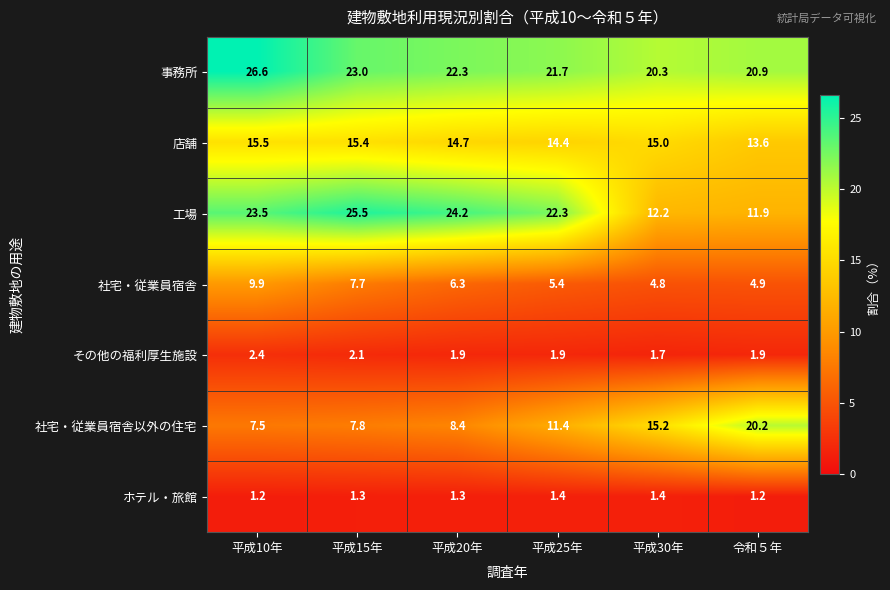

At which category does the chart reach its peak across all series?

平成10年